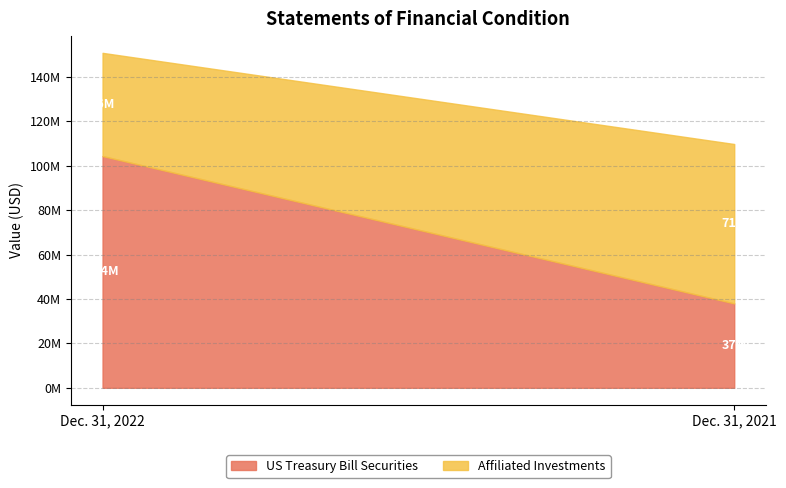

What is the sum of all Affiliated Investments values?

118254086